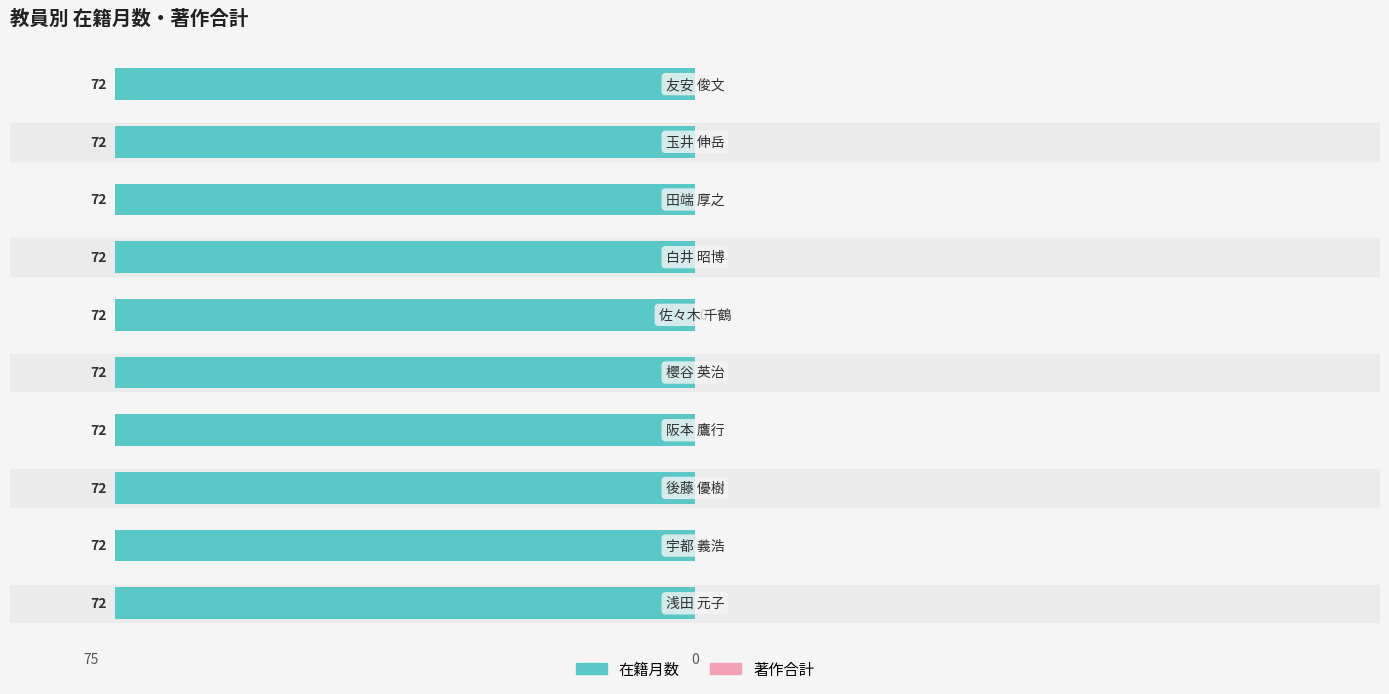

What is the label of the 9th bar from the right?

宇都 義浩